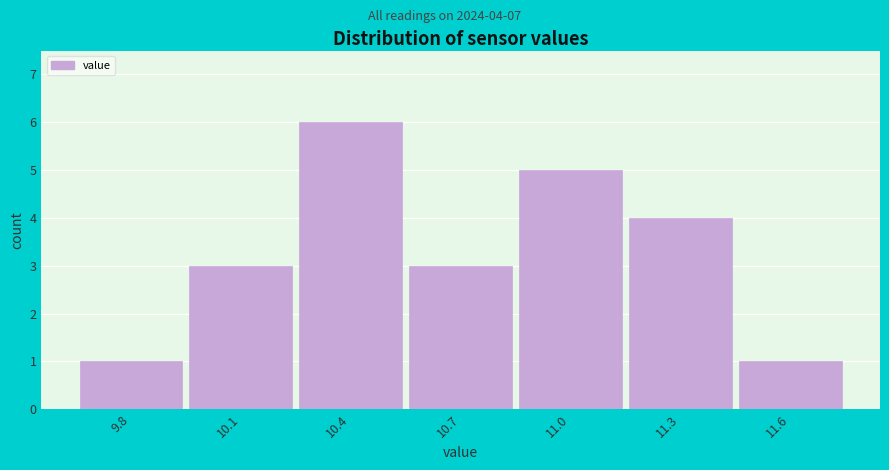

Reading left to right, list all the values displayed in this chart.

9.8=1	10.1=3	10.4=6	10.7=3	11.0=5	11.3=4	11.6=1